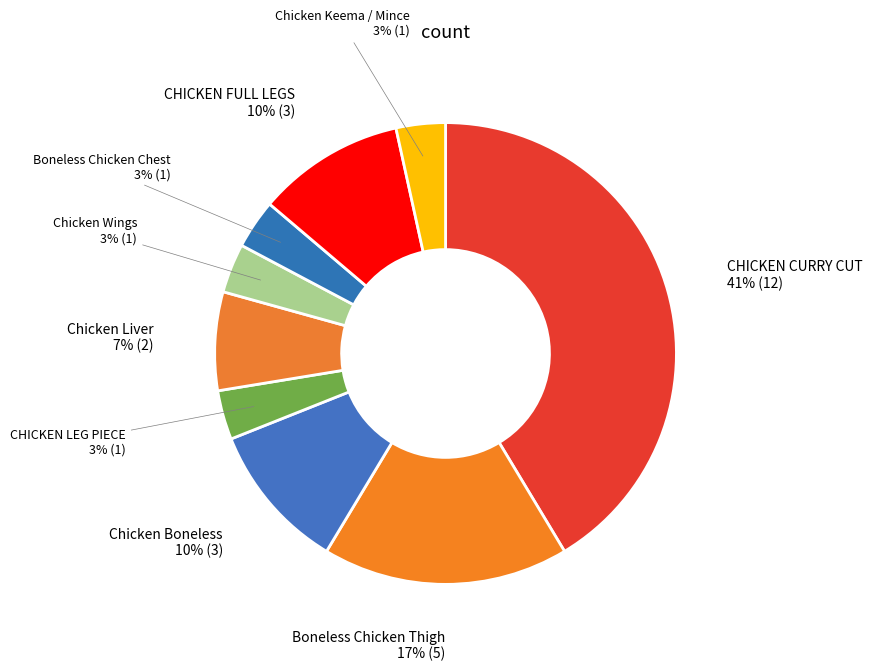

Count the number of slices in the pie.

9